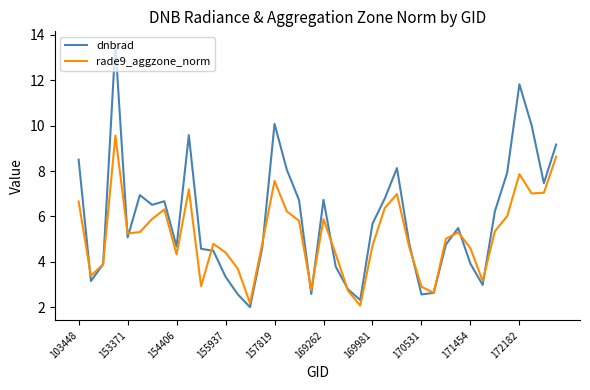

Which series has the widest spread of values?

dnbrad